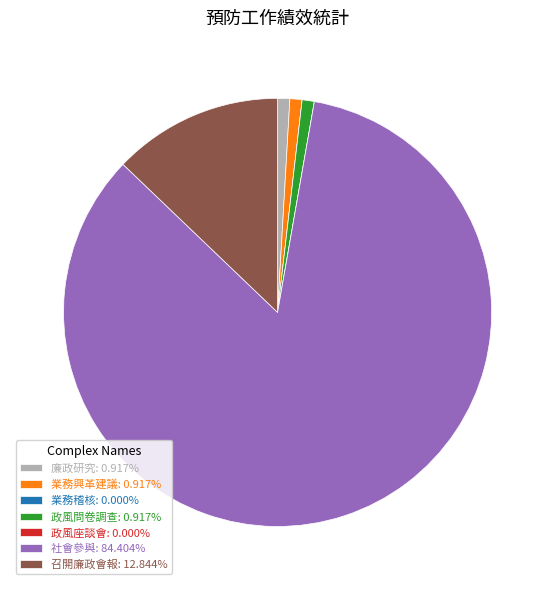

Do 召開廉政會報: 12.844% and 政風問卷調查: 0.917% together represent more than half of the pie?

No